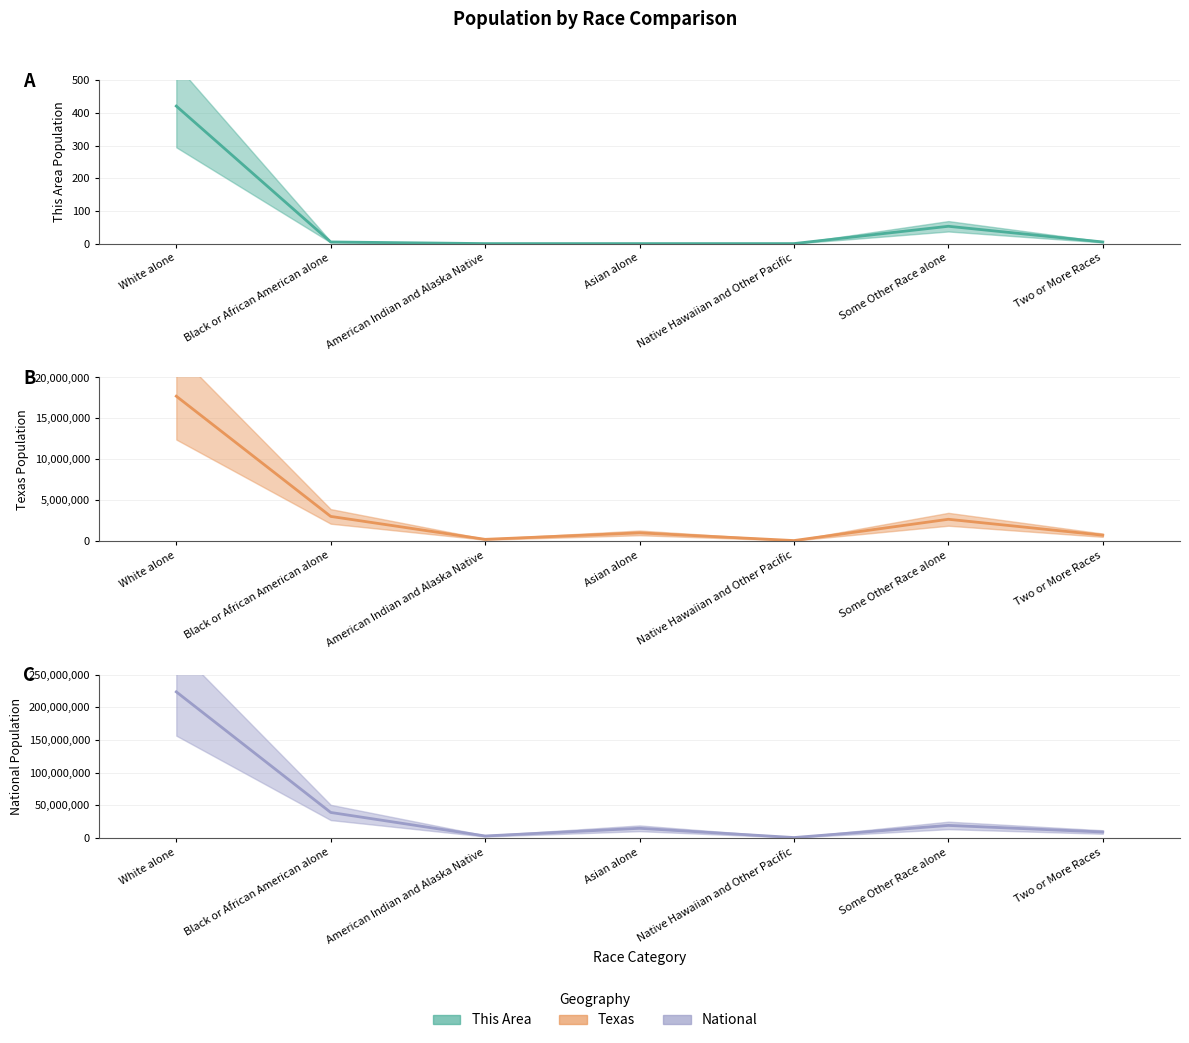

The value of Texas estimate at Asian alone is 1608487. True or false?

False